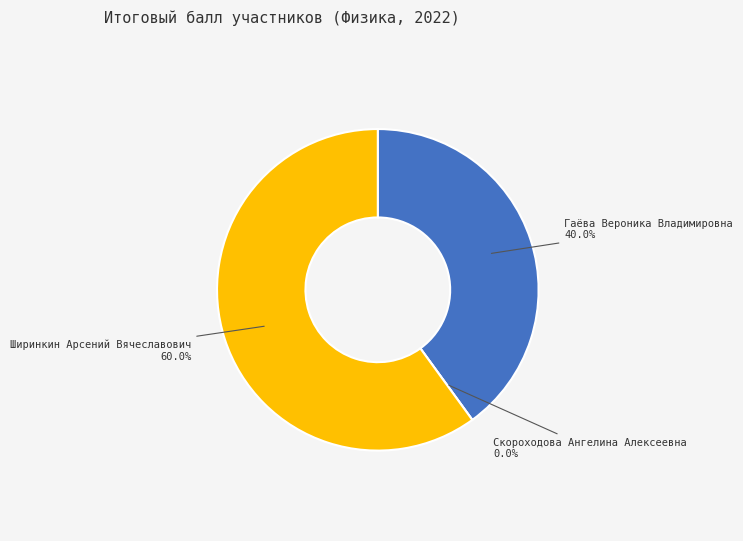

How much of the chart is everything except Гаёва Вероника Владимировна?

60.0%